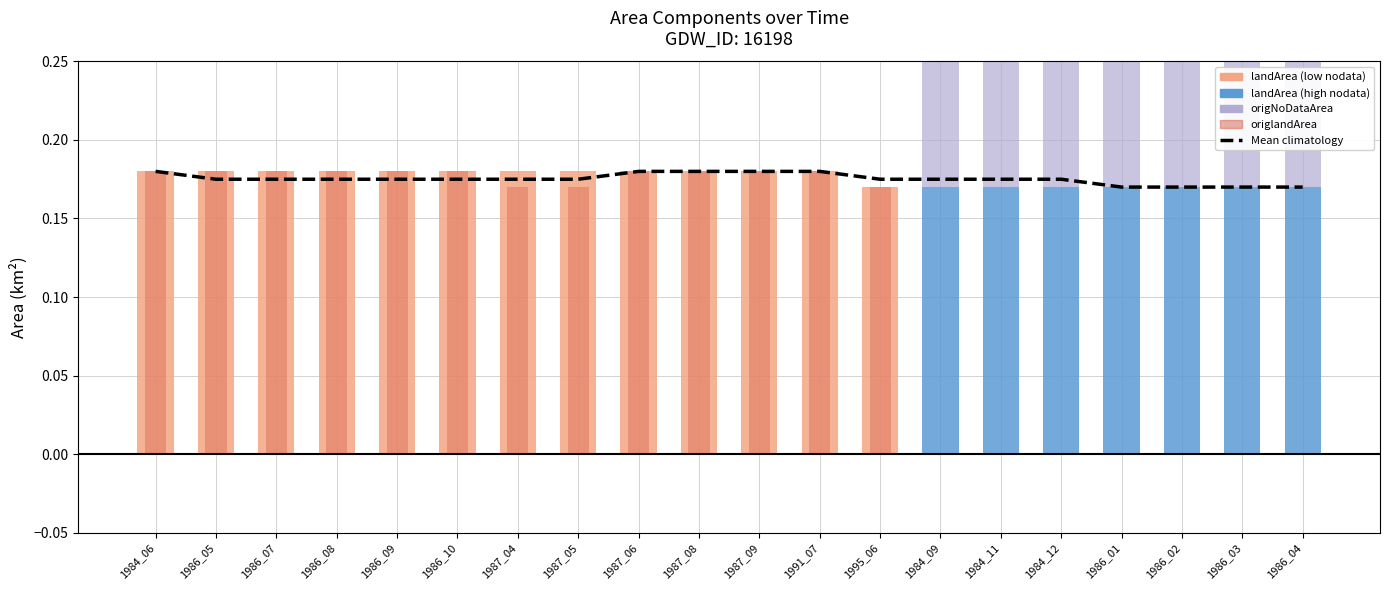

What is the label of the 16th bar from the right?

1986_09